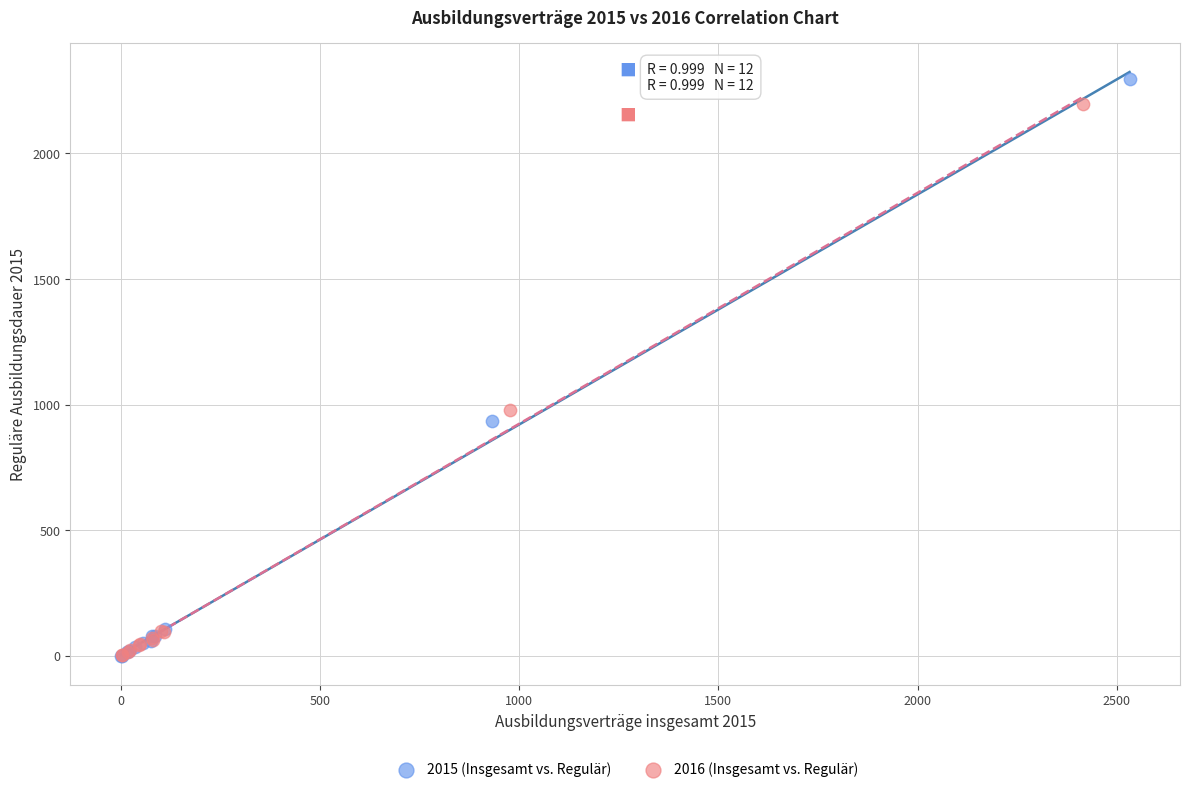

Which series contains the highest Y value?

2015 (Insgesamt vs. Regulär)